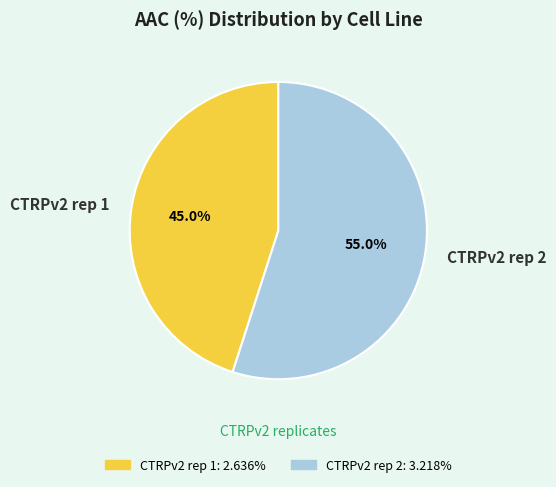

Is it true that CTRPv2 rep 2 is 55% of the pie?

True